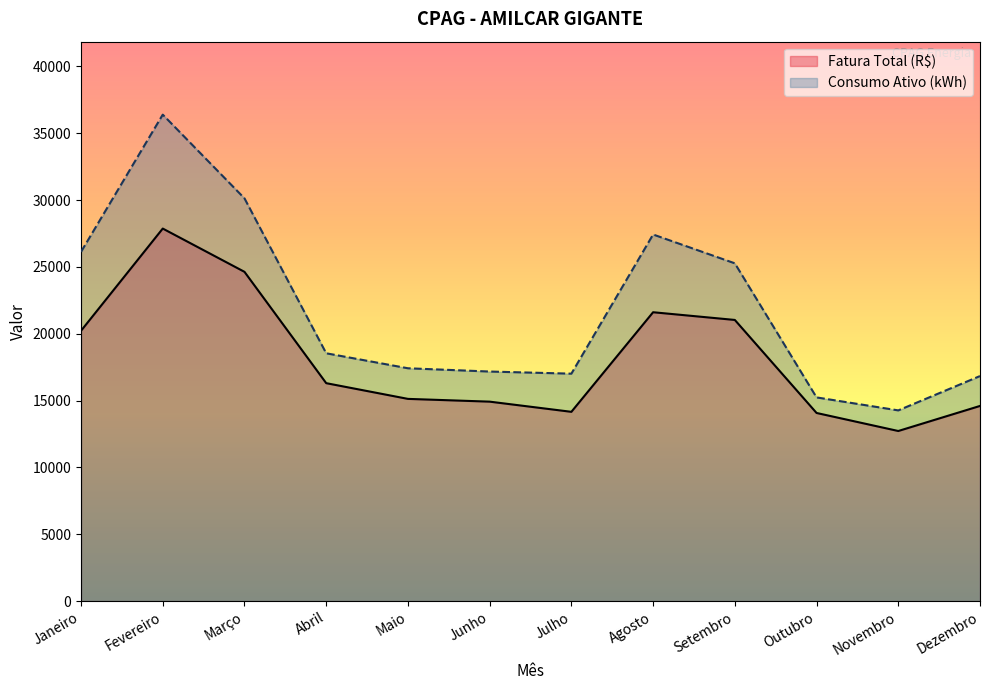

Is it true that Fatura Total (R$) equals 20221.6 at Janeiro?

True